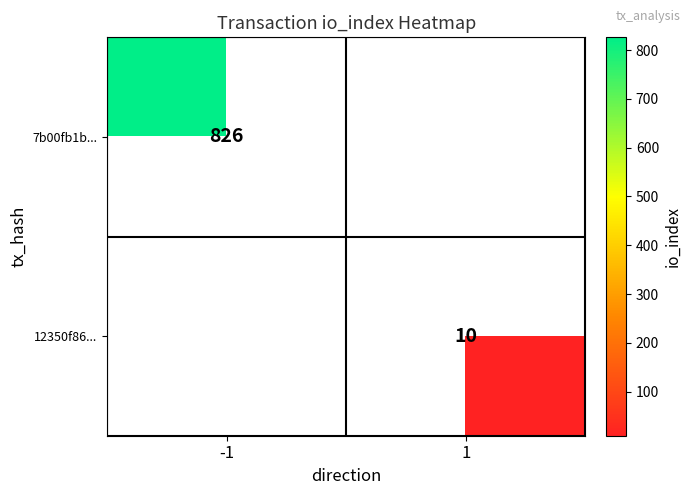

Is it true that 12350f86... equals 10 at 1?

True